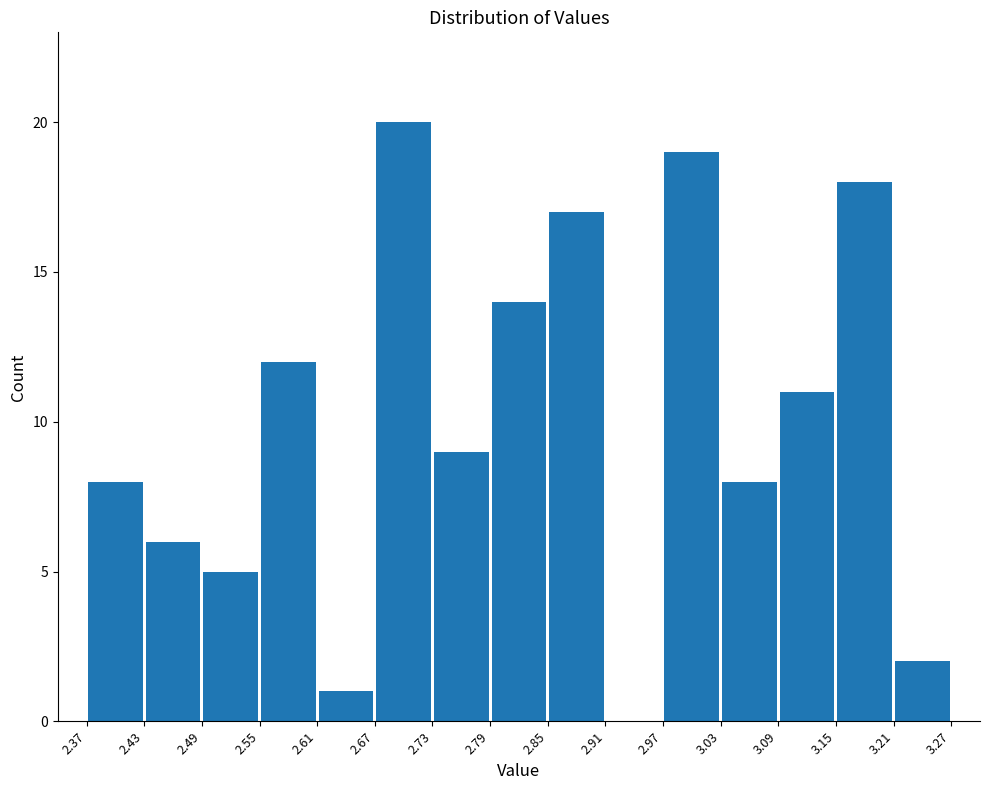

Reading left to right, list every bar in this chart as the range it spans on the x-axis followed by its height. The values are not printed on the chart, so give them approximately, as read against the axis.

2.37 to 2.43: 8
2.43 to 2.49: 6
2.49 to 2.55: 5
2.55 to 2.61: 12
2.61 to 2.67: 1
2.67 to 2.73: 20
2.73 to 2.79: 9
2.79 to 2.85: 14
2.85 to 2.91: 17
2.91 to 2.97: 0
2.97 to 3.03: 19
3.03 to 3.09: 8
3.09 to 3.15: 11
3.15 to 3.21: 18
3.21 to 3.27: 2